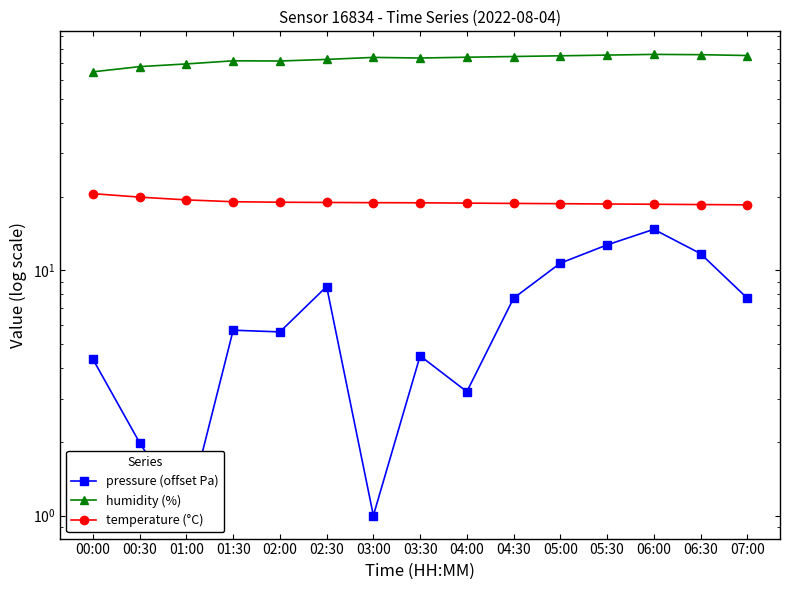

What is the difference between the humidity (%) values at 05:00 and 02:30?

2.5